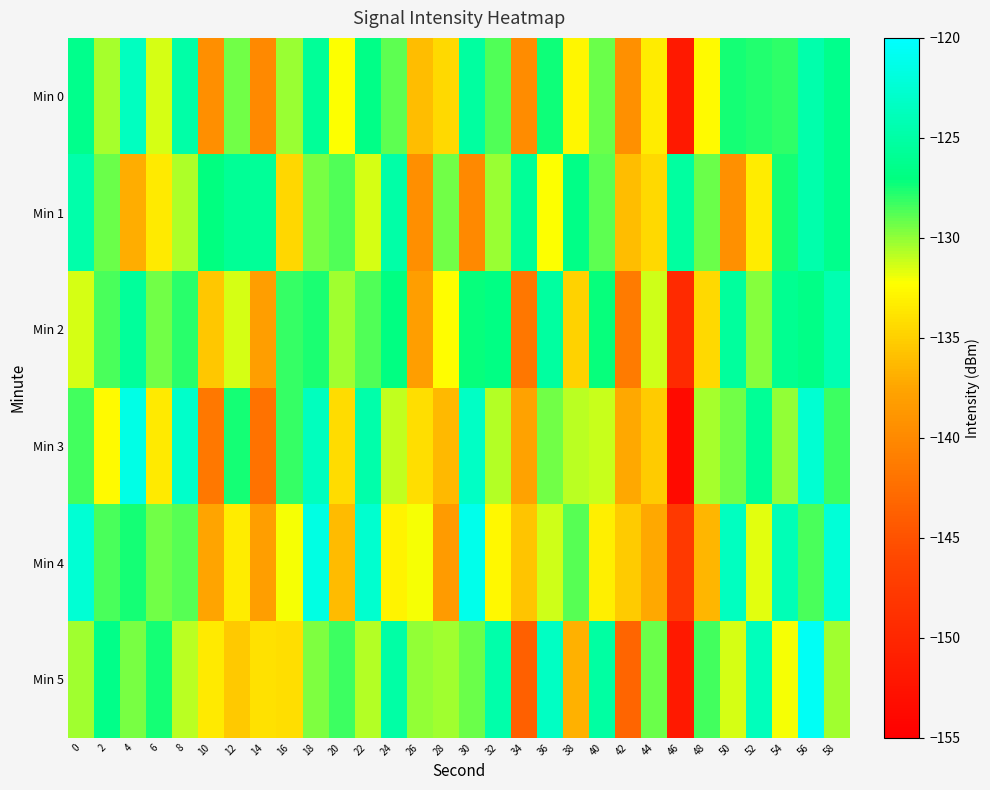

Reading left to right, list all the values displayed in this chart.

Min 0: 0=-126.4	2=-130.5	4=-123.5	6=-131.4	8=-124.9	10=-139.5	12=-129.4	14=-140.1	16=-130.1	18=-125.6	20=-132.3	22=-126.7	24=-129.0	26=-136.1	28=-134.4	30=-125.2	32=-128.7	34=-139.7	36=-127.3	38=-132.8	40=-129.2	42=-139.3	44=-133.3	46=-151.6	48=-132.5	50=-127.4	52=-127.7	54=-128.1	56=-124.6	58=-126.3
Min 1: 0=-124.7	2=-129.3	4=-137.0	6=-133.5	8=-130.6	10=-127.1	12=-125.9	14=-125.6	16=-134.6	18=-129.4	20=-128.7	22=-131.4	24=-124.9	26=-139.5	28=-129.4	30=-140.1	32=-130.1	34=-125.6	36=-132.3	38=-126.7	40=-129.0	42=-136.1	44=-134.4	46=-125.2	48=-129.2	50=-139.3	52=-133.3	54=-127.4	56=-124.6	58=-126.3
Min 2: 0=-131.4	2=-128.5	4=-125.5	6=-129.4	8=-127.9	10=-135.5	12=-131.4	14=-138.1	16=-128.1	18=-127.6	20=-130.3	22=-128.7	24=-127.0	26=-138.1	28=-132.4	30=-127.2	32=-126.7	34=-141.7	36=-125.3	38=-134.8	40=-127.2	42=-141.3	44=-131.3	46=-149.6	48=-134.5	50=-125.4	52=-129.7	54=-126.1	56=-126.6	58=-124.3
Min 3: 0=-128.4	2=-132.5	4=-121.5	6=-133.4	8=-122.9	10=-141.5	12=-127.4	14=-142.1	16=-128.1	18=-123.6	20=-134.3	22=-124.7	24=-131.0	26=-134.1	28=-136.4	30=-123.2	32=-130.7	34=-137.7	36=-129.3	38=-130.8	40=-131.2	42=-137.3	44=-135.3	46=-153.6	48=-130.5	50=-129.4	52=-125.7	54=-130.1	56=-122.6	58=-128.3
Min 4: 0=-122.4	2=-128.5	4=-127.5	6=-129.4	8=-128.9	10=-137.5	12=-133.4	14=-138.1	16=-132.1	18=-121.6	20=-136.3	22=-122.7	24=-133.0	26=-132.1	28=-138.4	30=-121.2	32=-132.7	34=-135.7	36=-131.3	38=-128.8	40=-133.2	42=-135.3	44=-137.3	46=-147.6	48=-136.5	50=-123.4	52=-131.7	54=-124.1	56=-128.6	58=-122.3
Min 5: 0=-130.4	2=-126.5	4=-129.5	6=-127.4	8=-130.9	10=-133.5	12=-135.4	14=-134.1	16=-134.1	18=-129.6	20=-128.3	22=-130.7	24=-125.0	26=-130.1	28=-130.4	30=-129.2	32=-124.7	34=-143.7	36=-123.3	38=-136.8	40=-125.2	42=-143.3	44=-129.3	46=-151.6	48=-128.5	50=-131.4	52=-123.7	54=-132.1	56=-120.6	58=-130.3